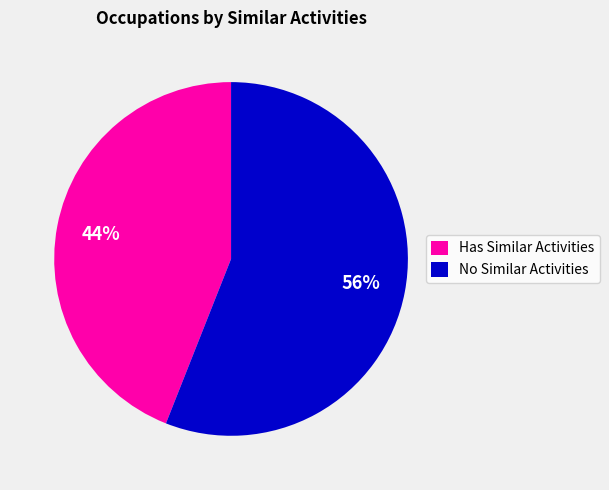

How many segments does this pie chart have?

2